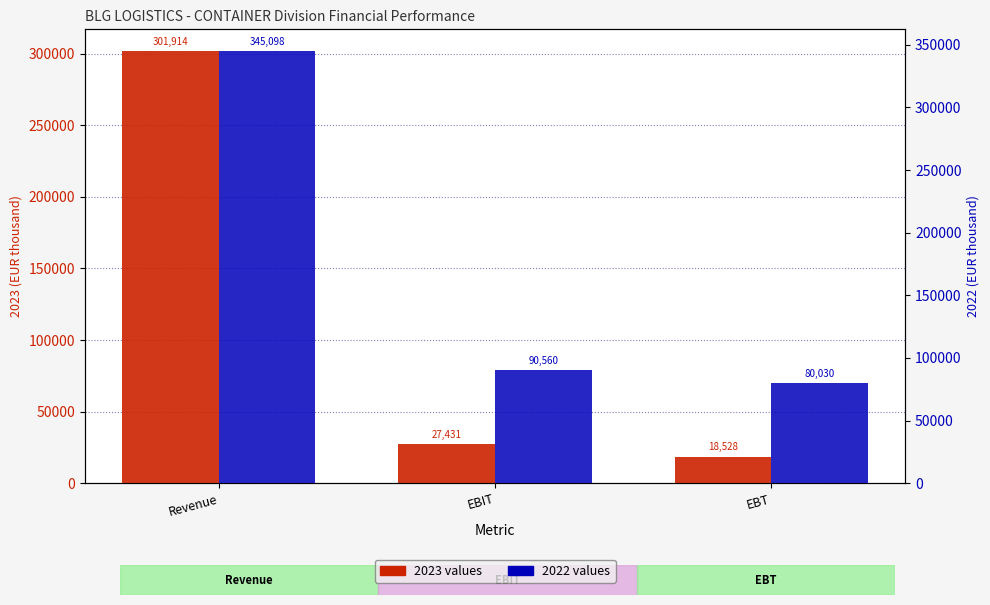

Which series changed the most between EBIT and EBT?

2022